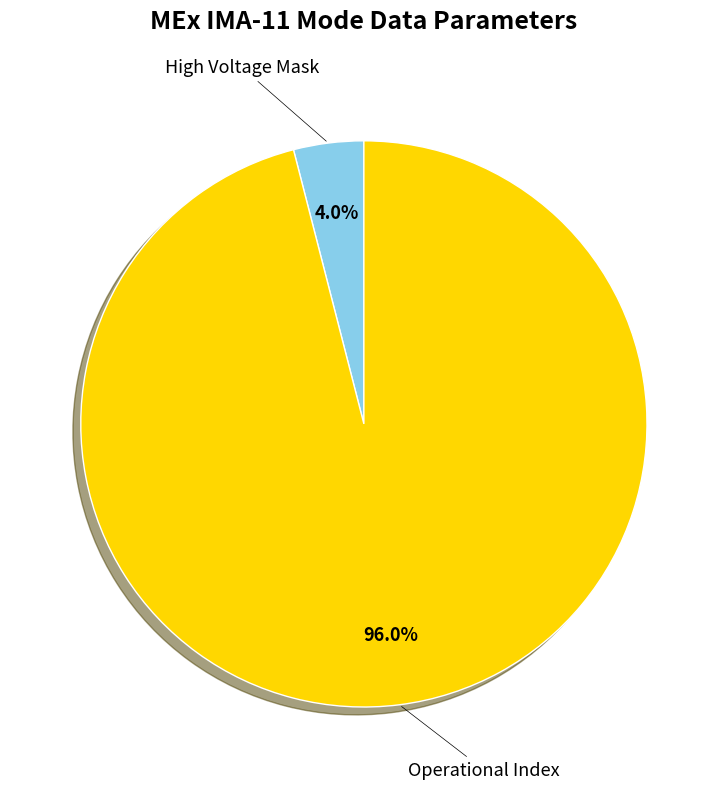

How many segments does this pie chart have?

2